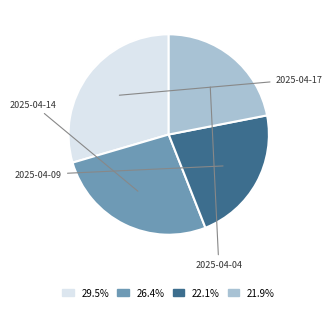

Is there a majority slice in this chart?

No